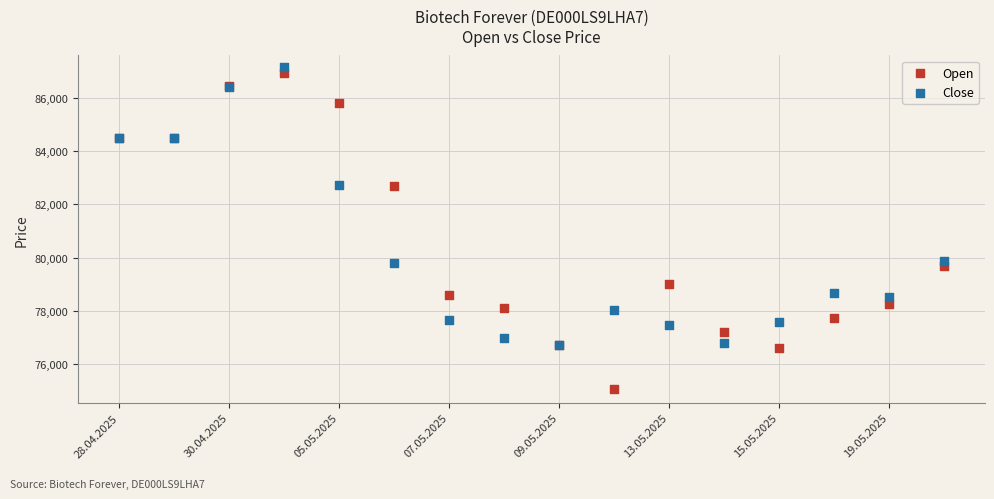

Which series has the widest spread of Y values?

Open